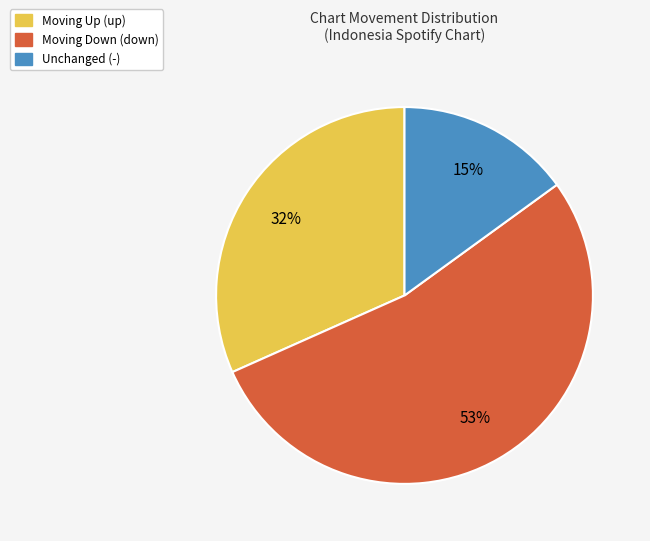

To the nearest percent, what is the difference between the largest and smallest slice percentages?

38%